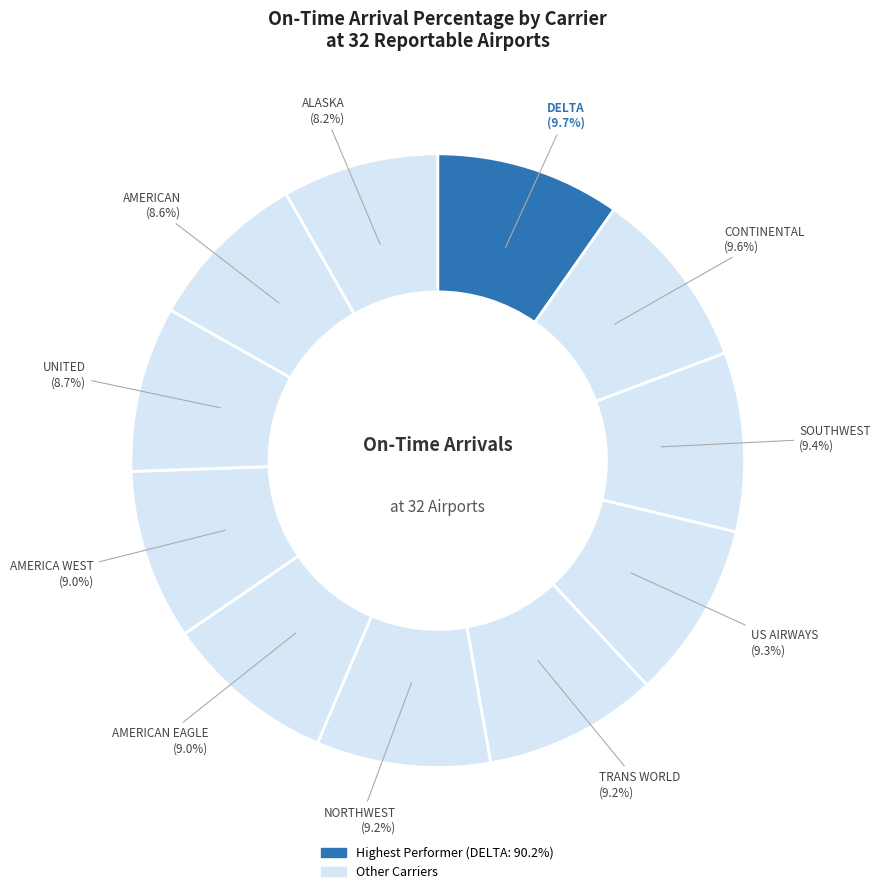

Which slice is the largest?

DELTA